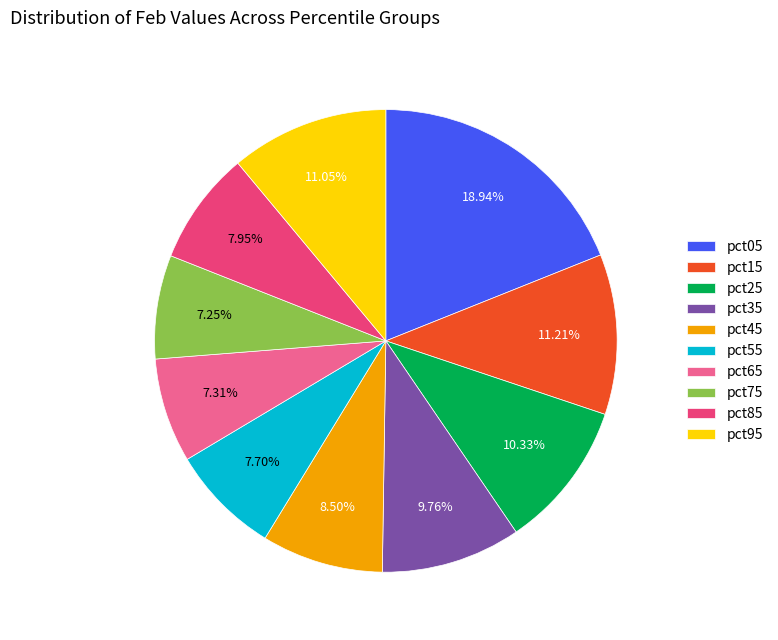

Between pct45 and pct75, which is larger?

pct45